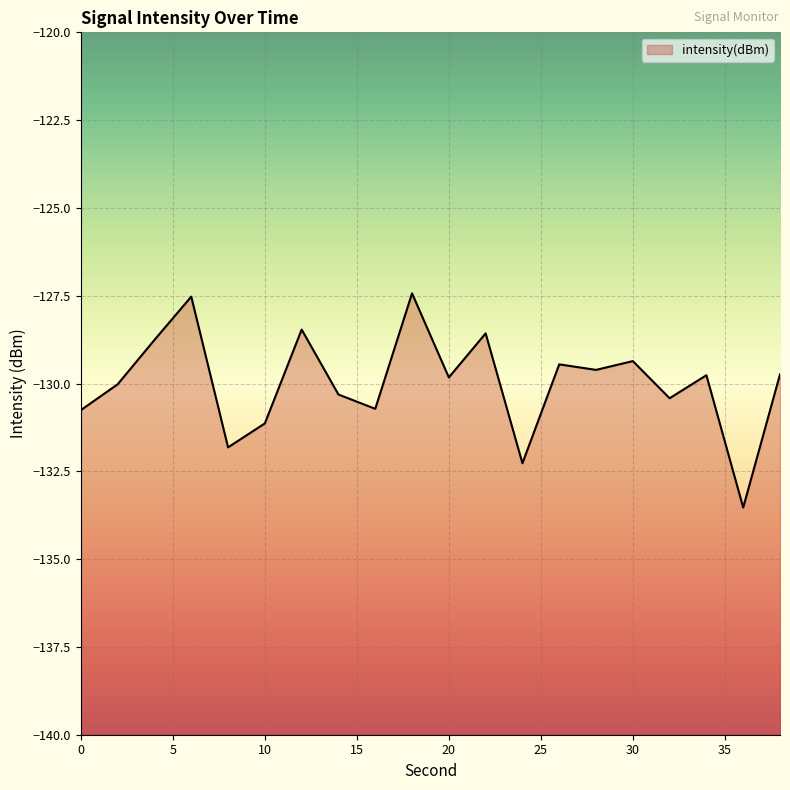

The chart shows a value of -64.5 at 36. True or false?

False